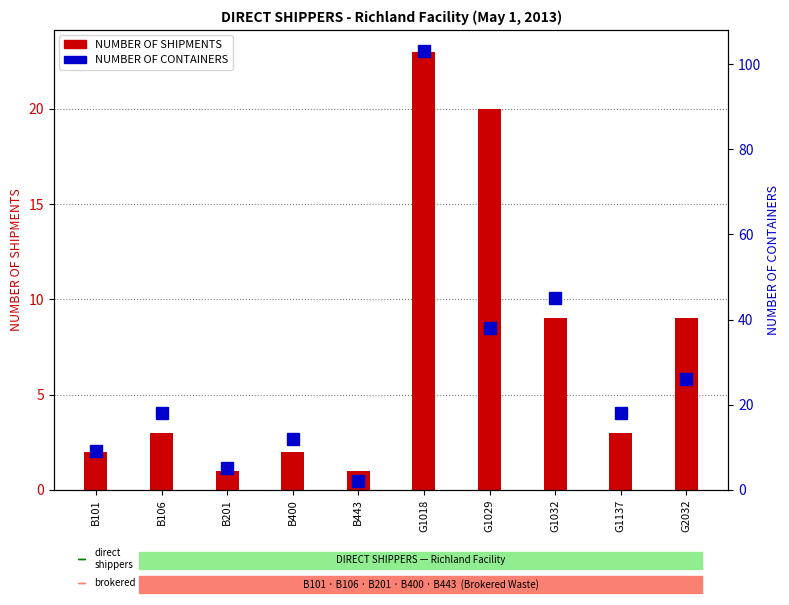

What is the average value of the NUMBER OF SHIPMENTS series?

7